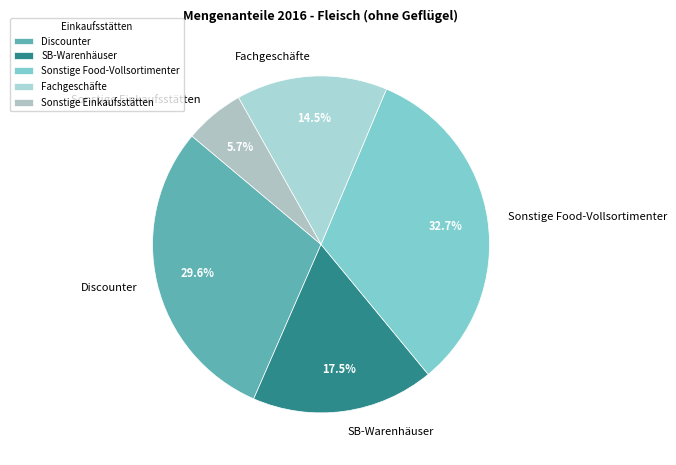

Approximately how many times larger is the value at Fachgeschäfte compared to Sonstige Food-Vollsortimenter?

0.4